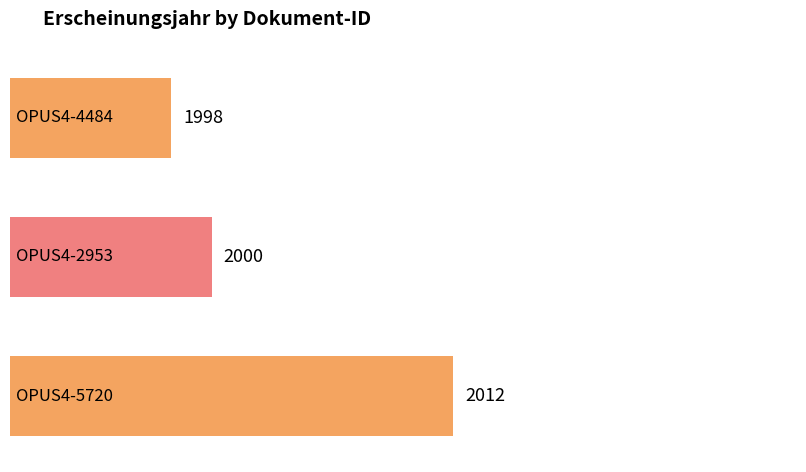

What is the change in value from OPUS4-4484 to OPUS4-2953?

+2